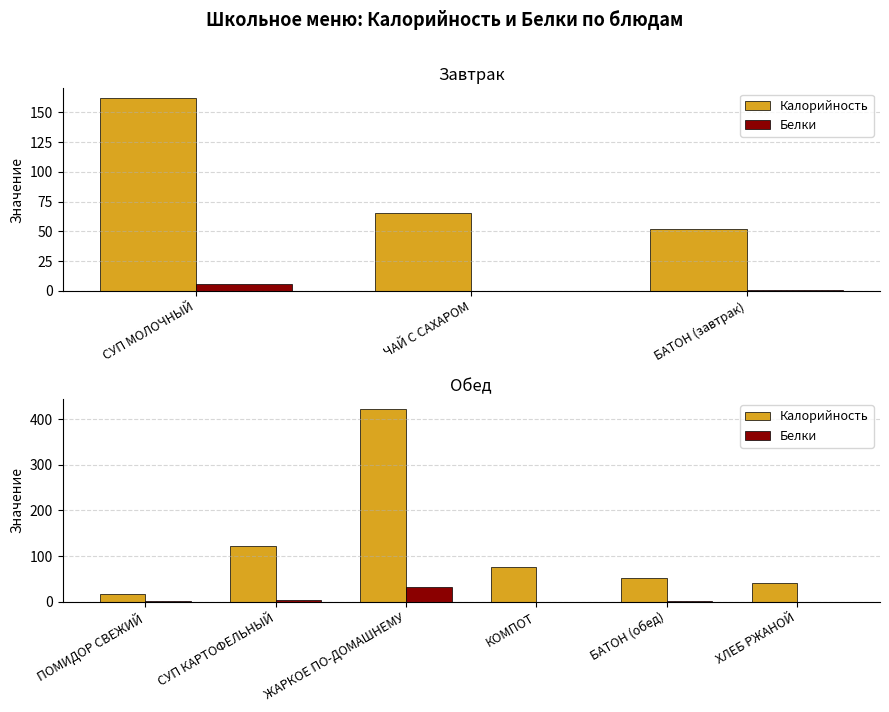

What is the difference between the highest and lowest values at БАТОН (обед)?

51.4